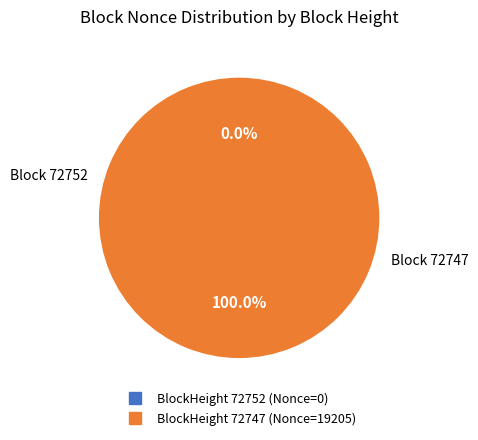

Which slice is the smallest?

72752